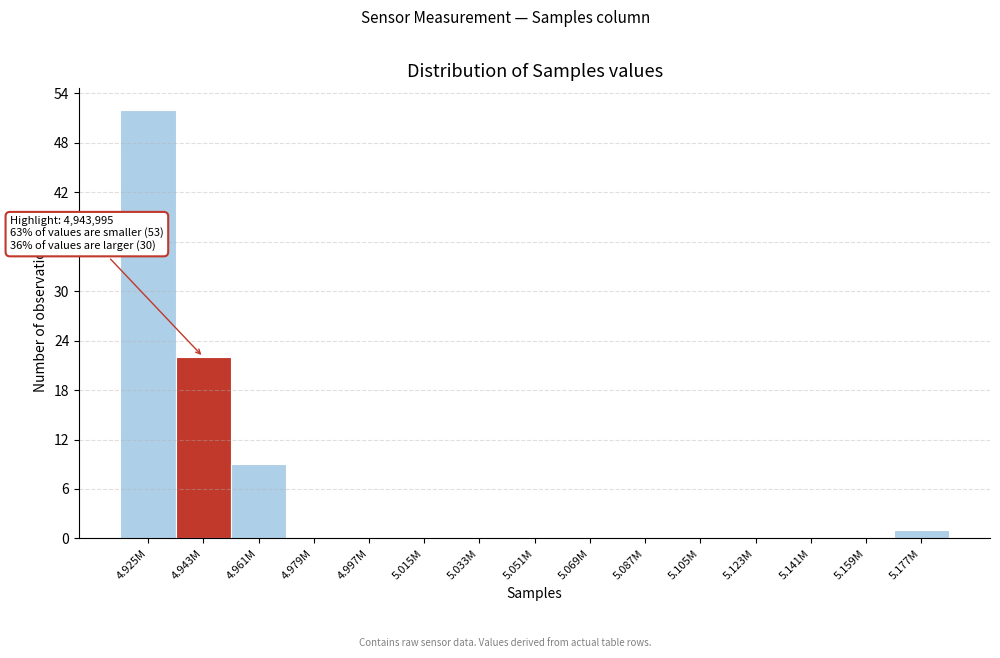

Reading left to right, list all the values displayed in this chart.

4.925M=52	4.943M=22	4.961M=9	4.979M=0	4.997M=0	5.015M=0	5.033M=0	5.051M=0	5.069M=0	5.087M=0	5.105M=0	5.123M=0	5.141M=0	5.159M=0	5.177M=1